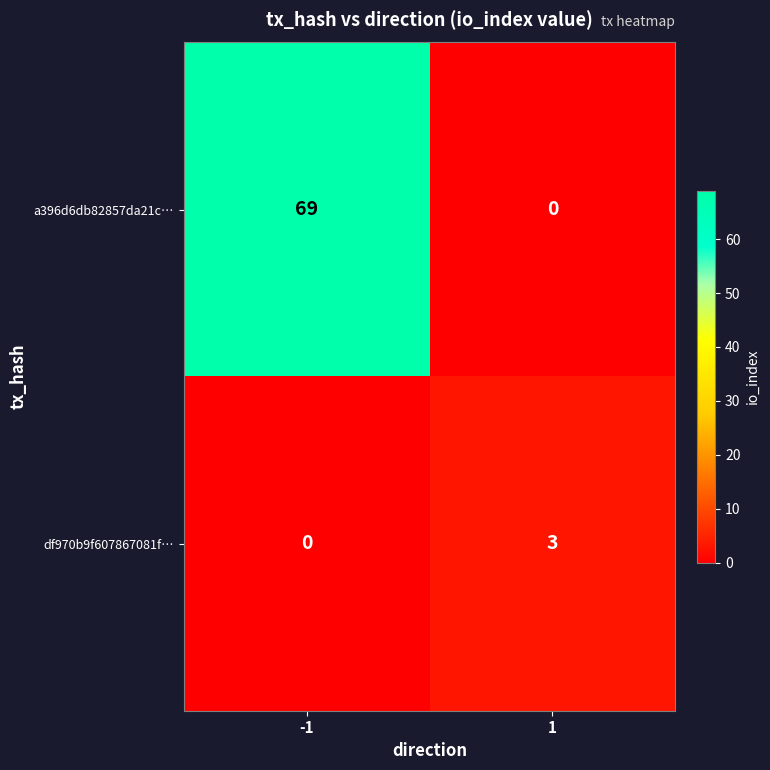

What is the sum of the a396d6db82857da21c… values at 1 and -1?

69